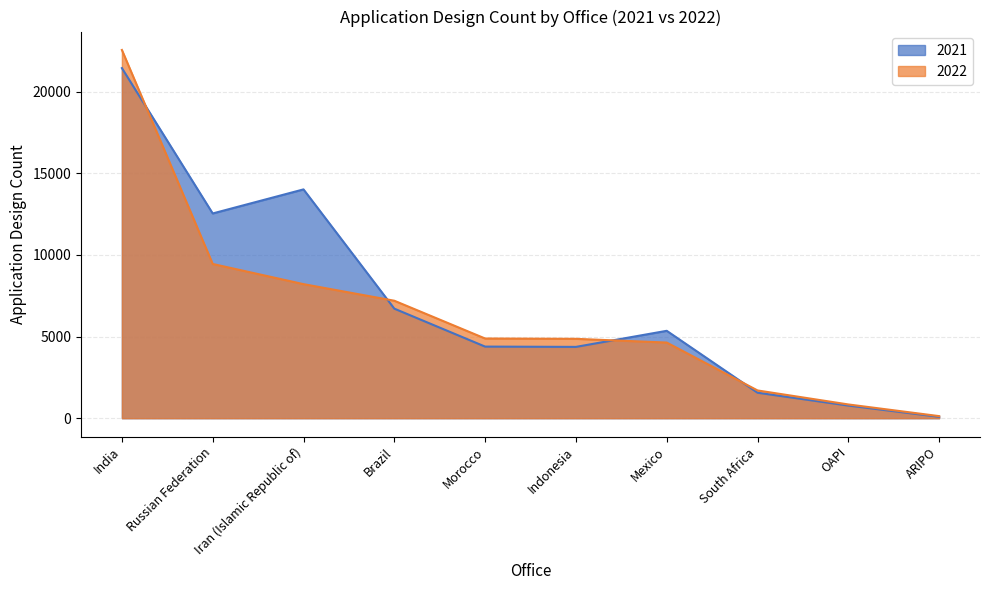

How many values in the 2022 series exceed 4882?

4